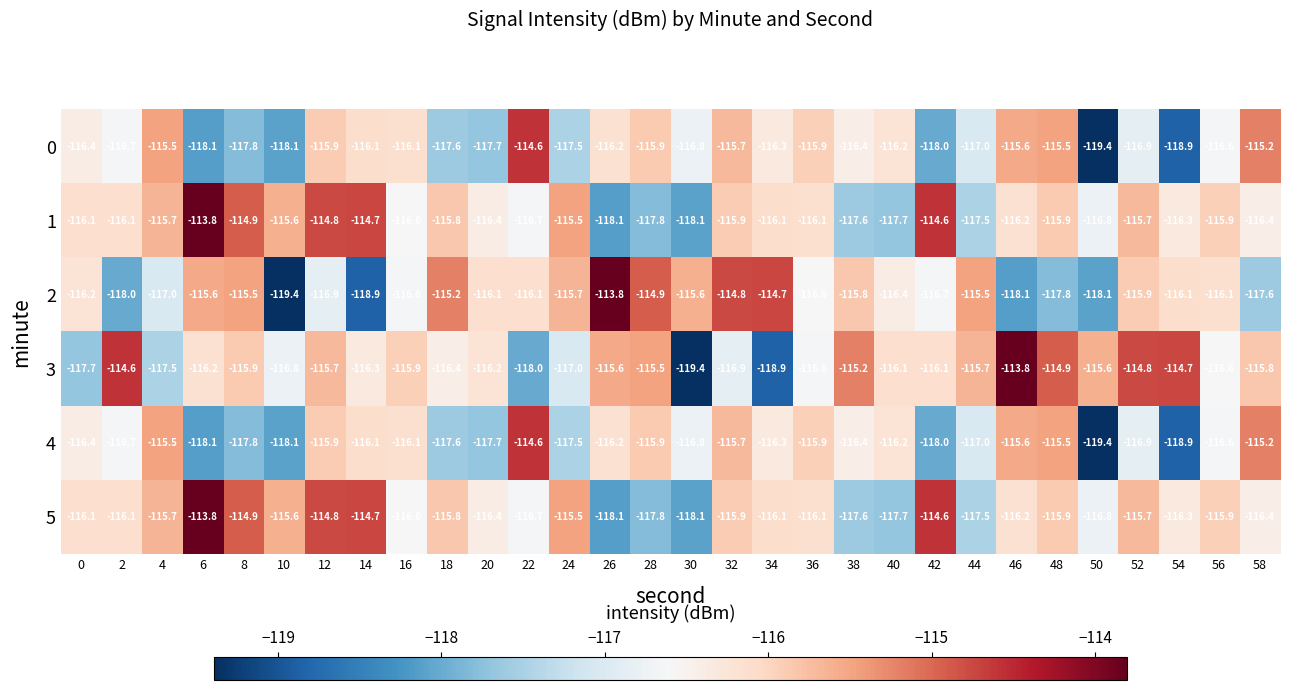

Read the 2 value at 54.

-116.1